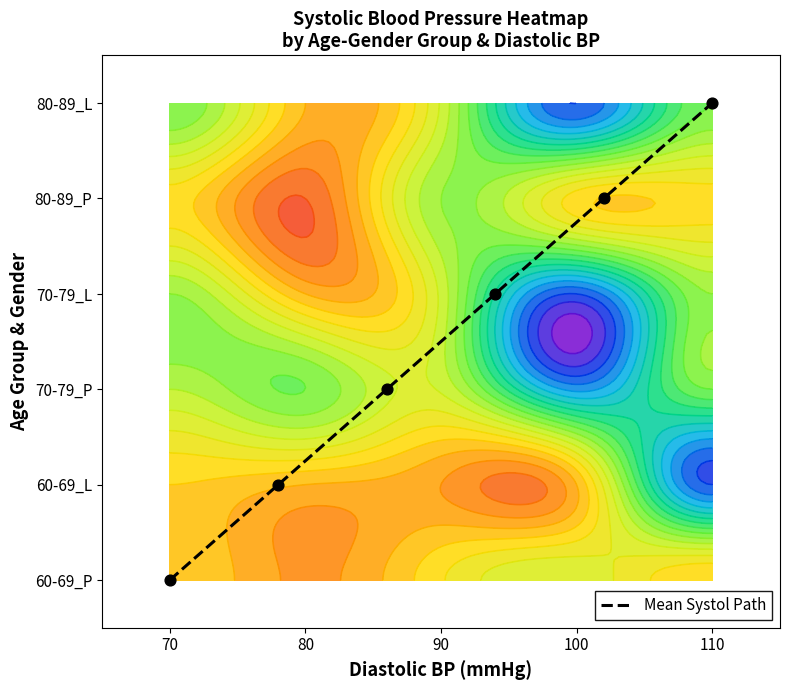

What is the difference between the second highest and minimum values?

4